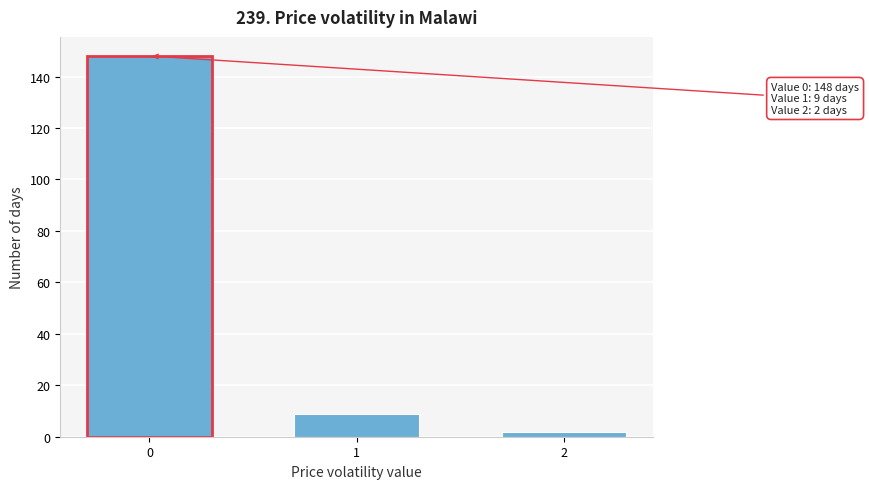

Reading right to left, extract all data points from this chart.

2=2	1=9	0=148